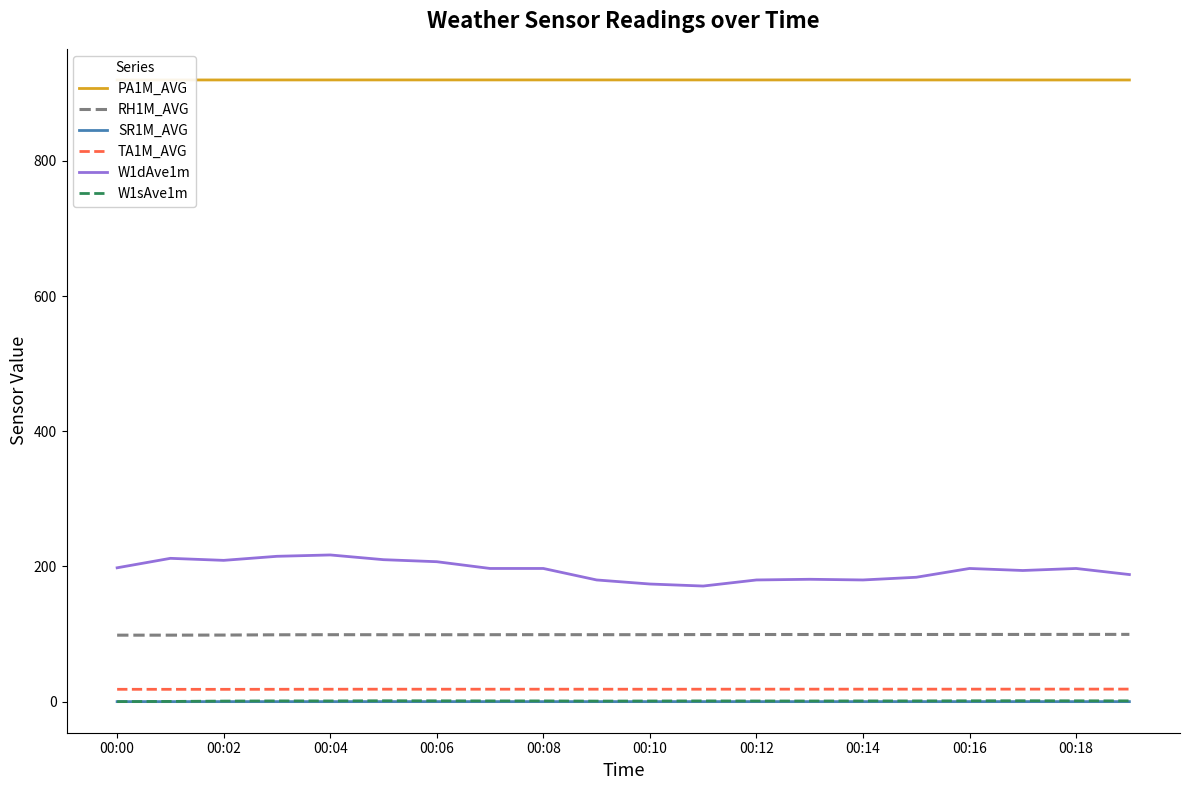

True or false: PA1M_AVG and TA1M_AVG intersect in this chart.

False